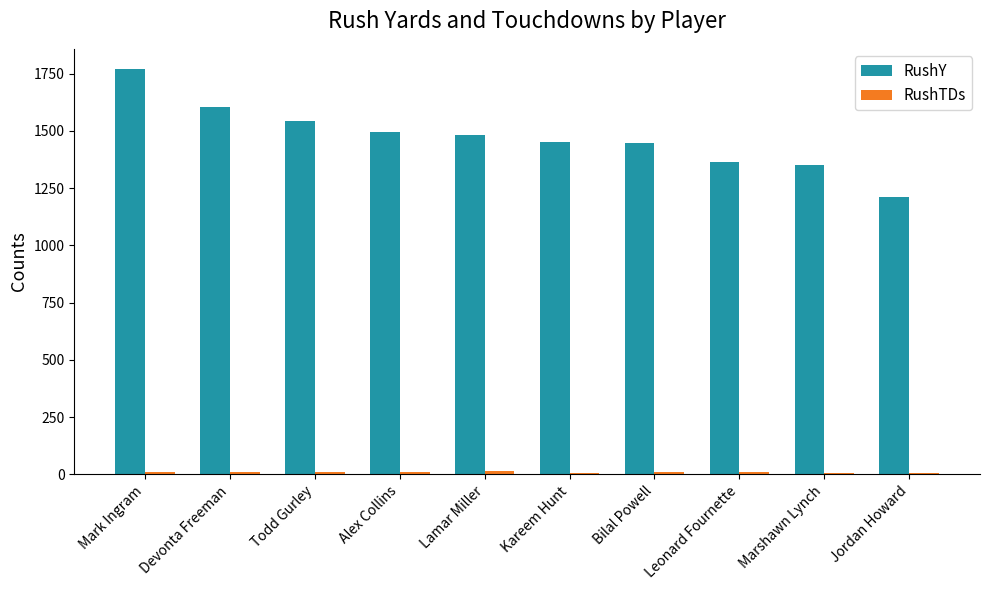

Count the number of data series in this chart.

2